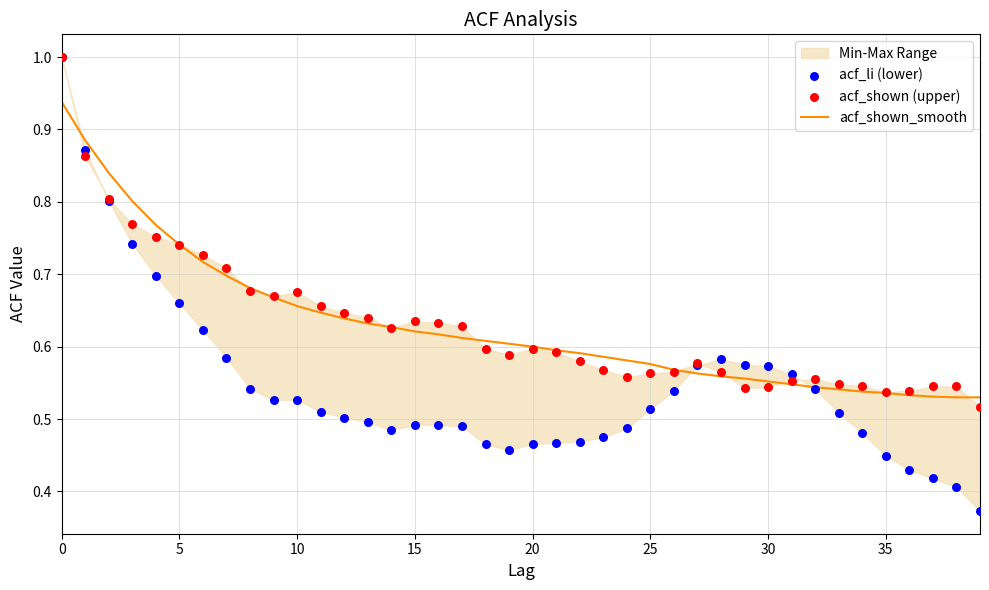

Which series contains the highest Y value?

acf_li (lower)